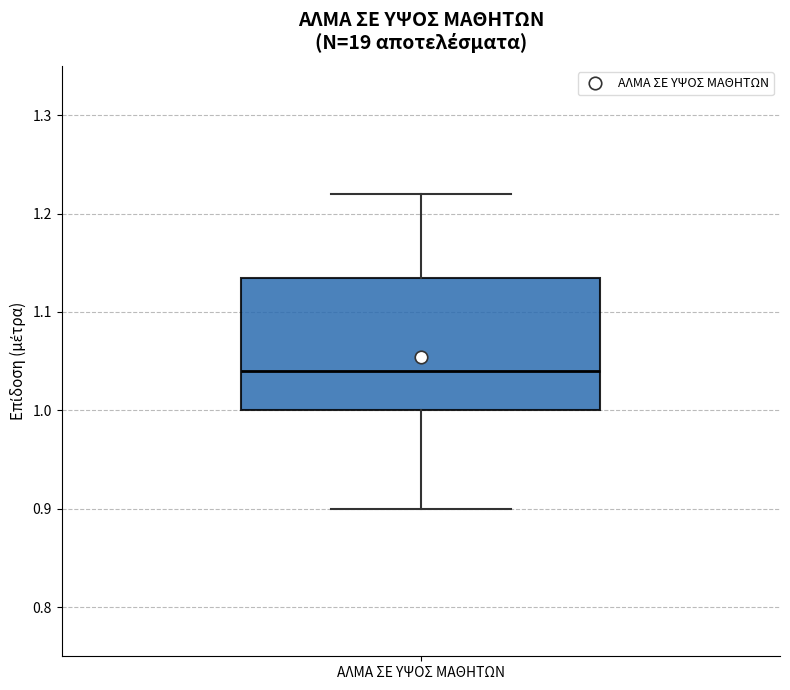

Read this box plot against the y-axis: the position of the median line, the range covered by the box, and the ends of both whiskers. The values are not printed on the chart, so give them approximately, as read against the axis.

median 1.04, box 1.00 to 1.14, whiskers 0.90 to 1.22